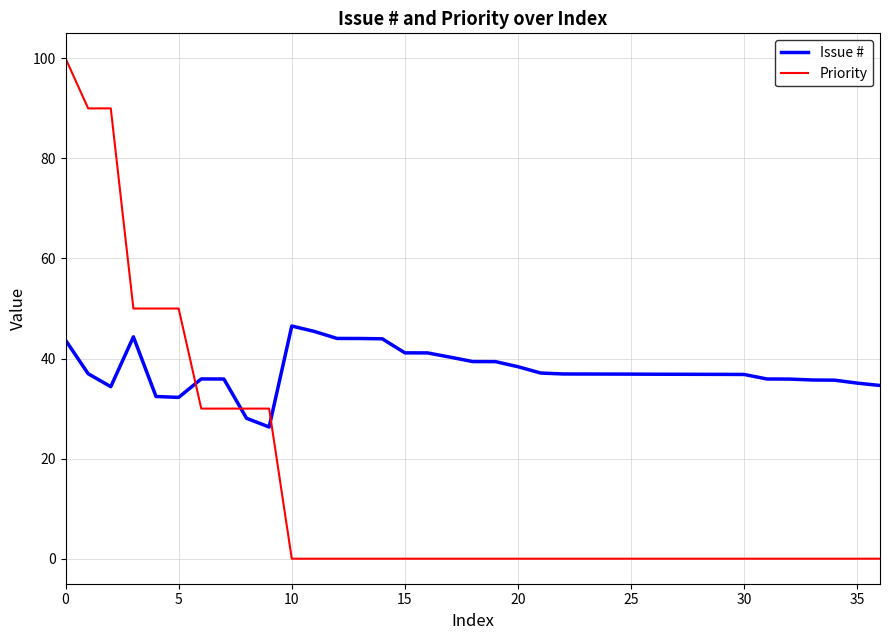

What is the highest value of the Priority series?

100.0